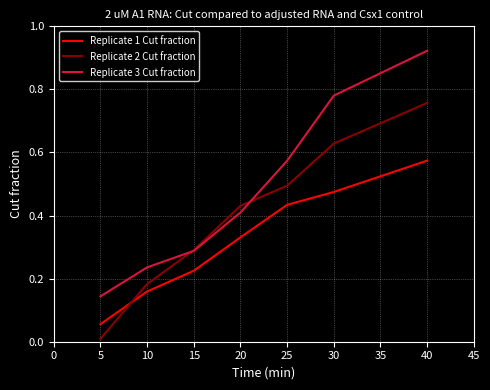

Rank the series at 30 from highest to lowest value.

Replicate 3 Cut fraction, Replicate 2 Cut fraction, Replicate 1 Cut fraction